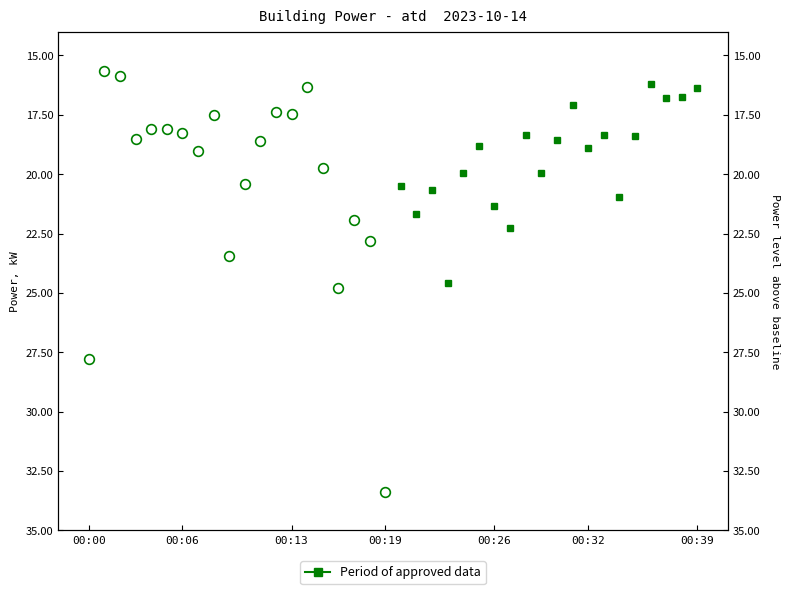

True or false: the data has more than 2 interior local peaks.

True